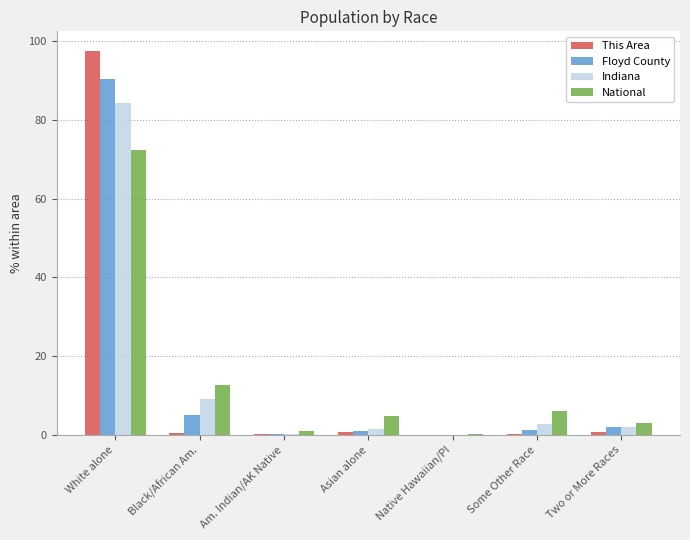

At which category is the sum across all series the highest?

White alone